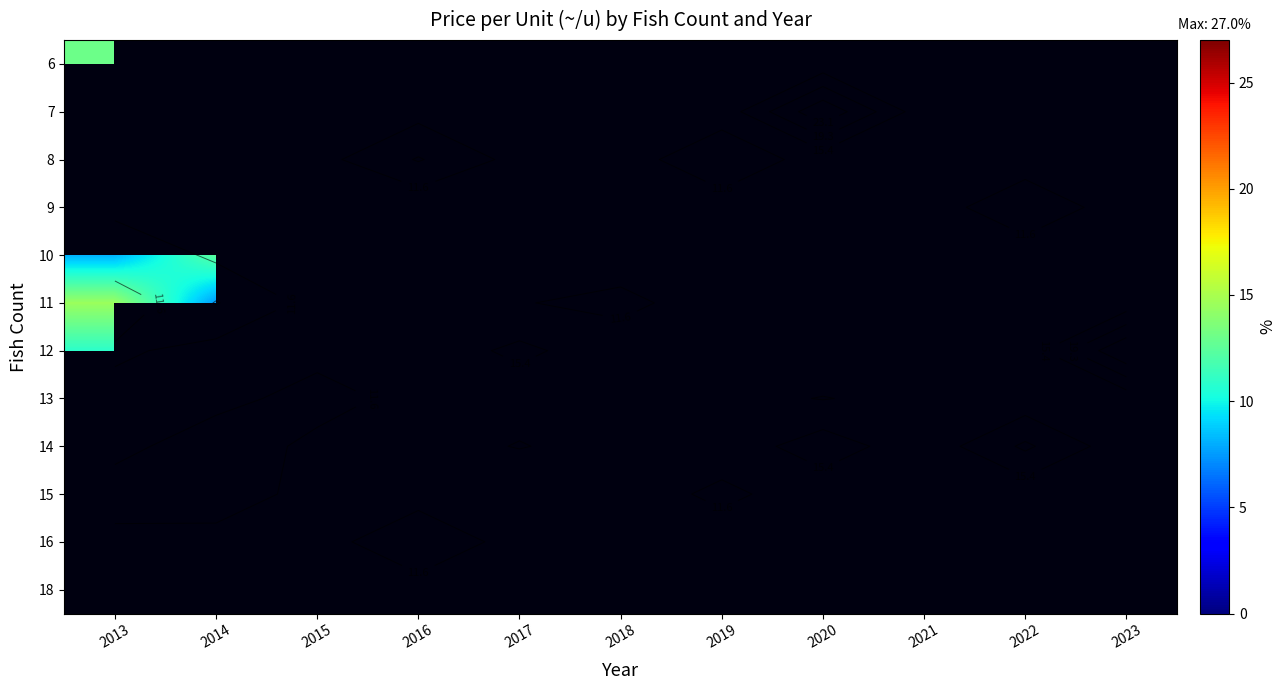

What is the maximum value shown in the chart?

27.0